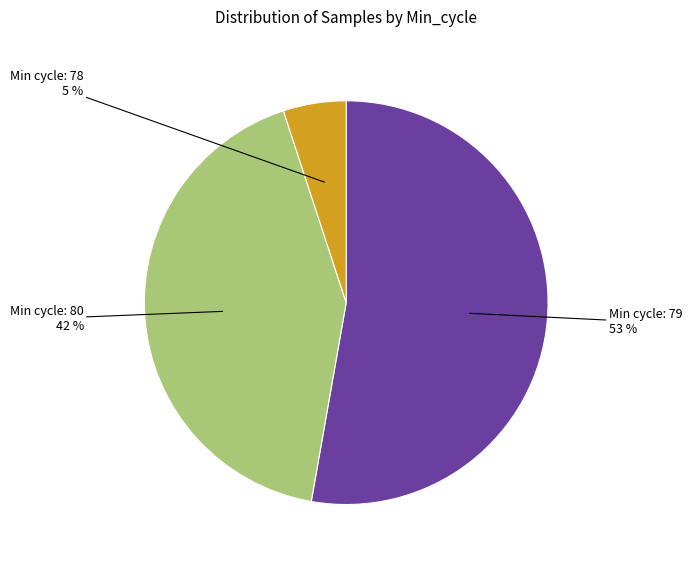

Approximately how many times larger is the value at Min cycle: 80 compared to Min cycle: 78?

8.4